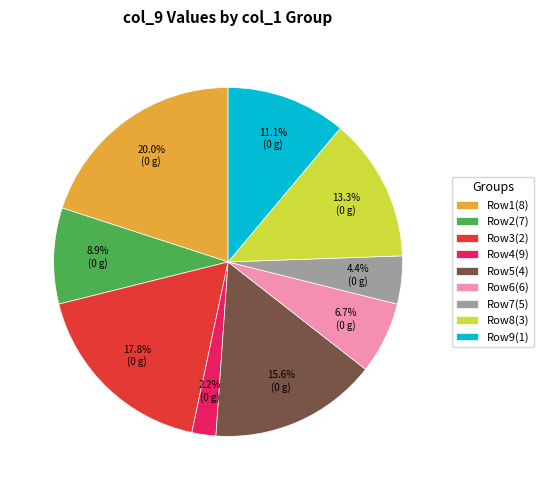

Which slice is the smallest?

Row4(9)